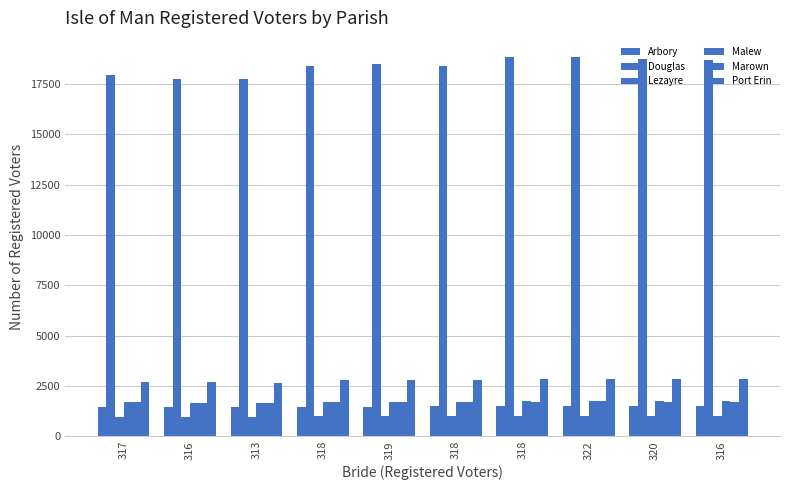

At which label does Malew reach its peak?

322